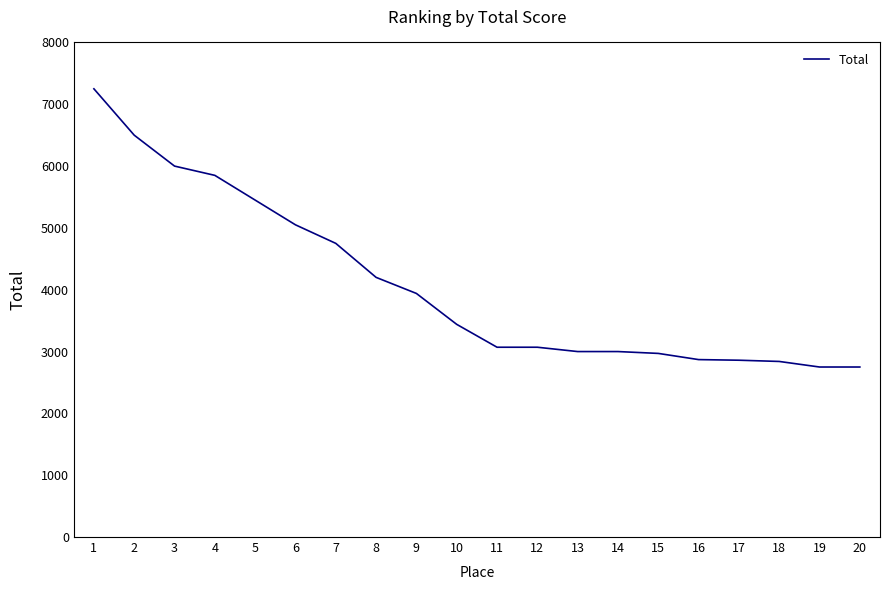

What value does the data have at 17?

2860